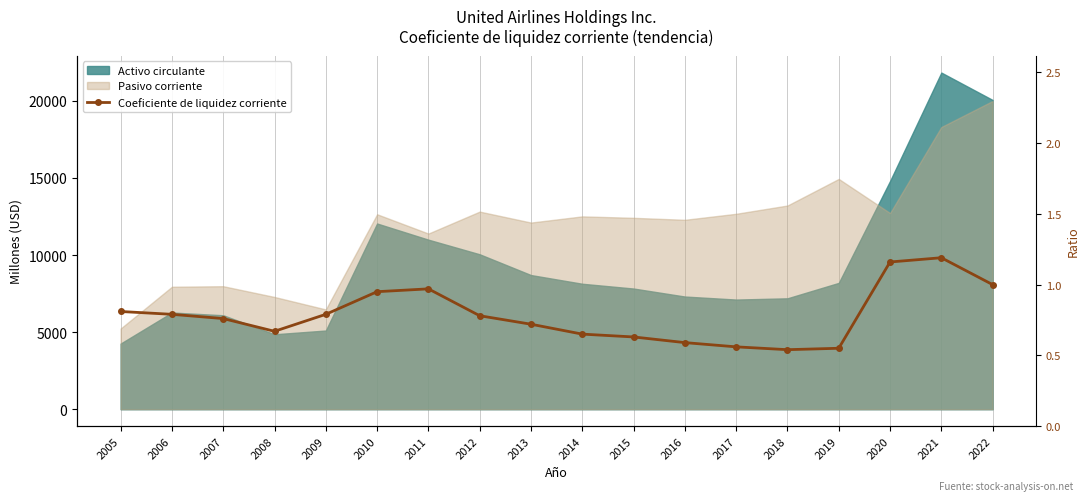

Which category has the lowest value across all series?

2018